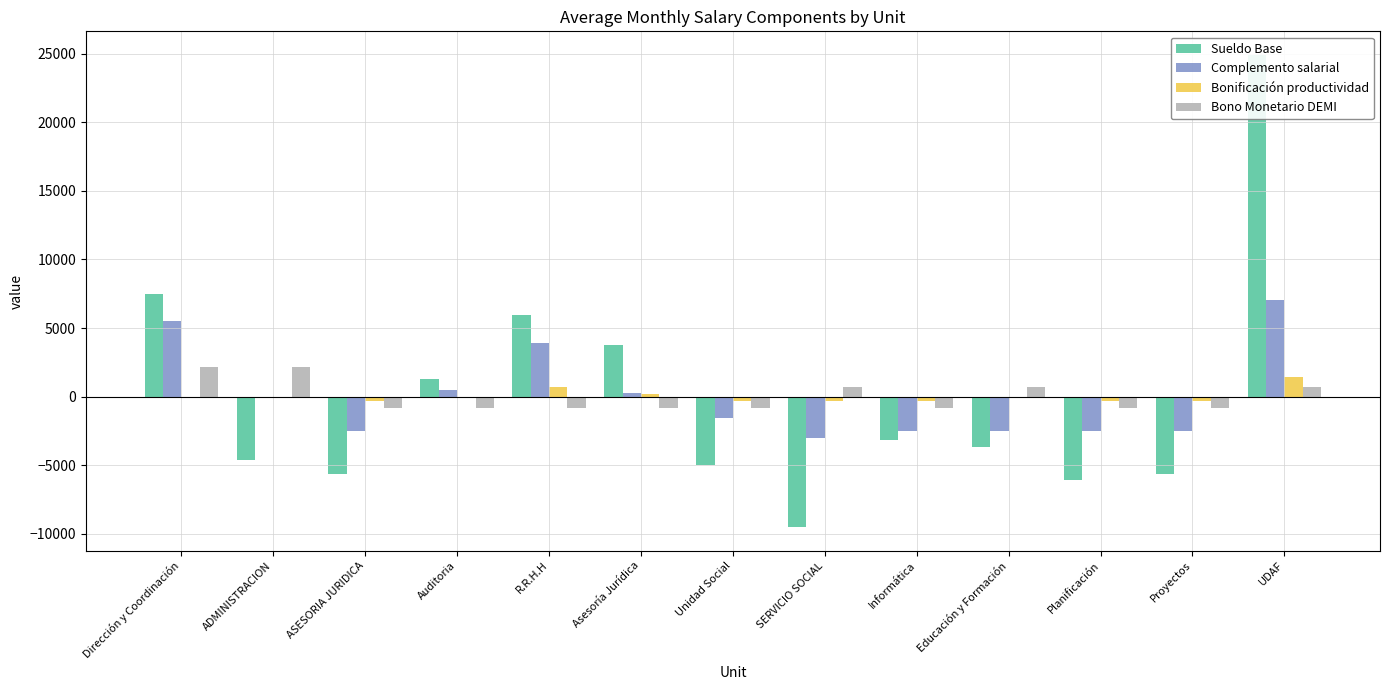

What is the spread (max minus min) of values at ASESORIA JURIDICA?

5311.6